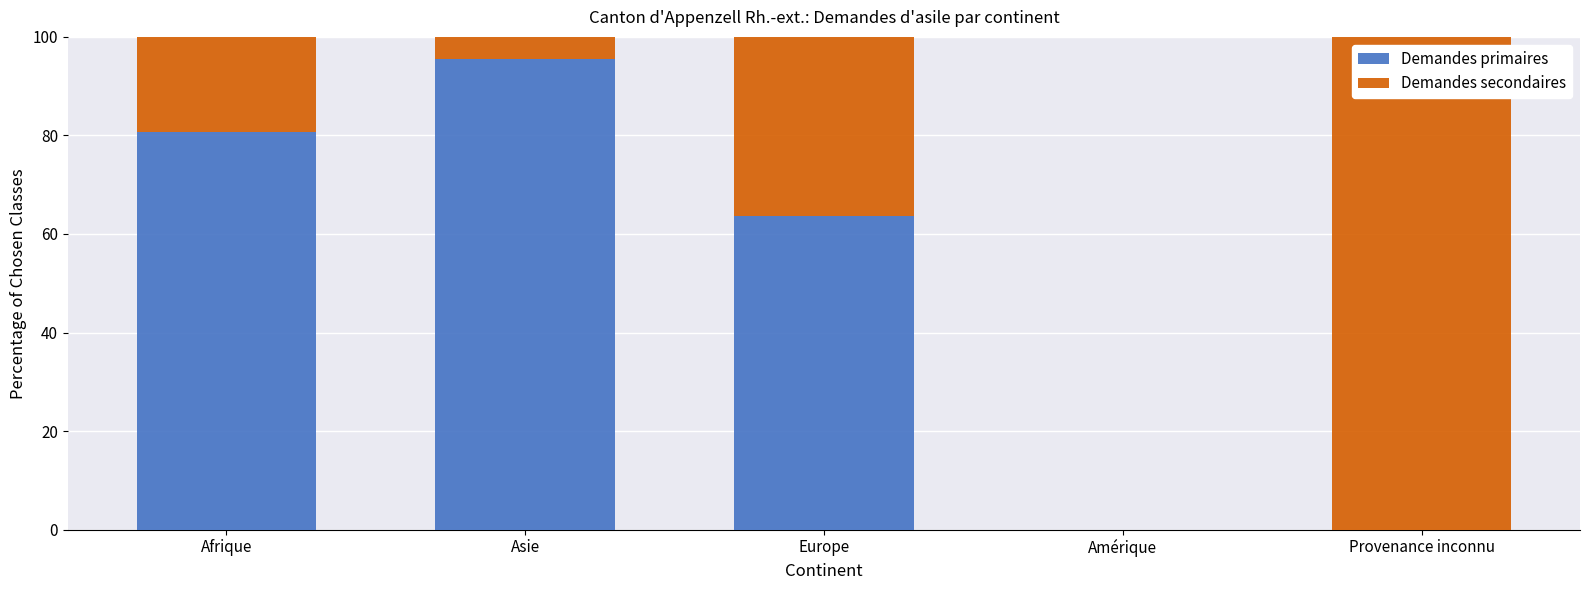

How many categories are shown in the chart?

5